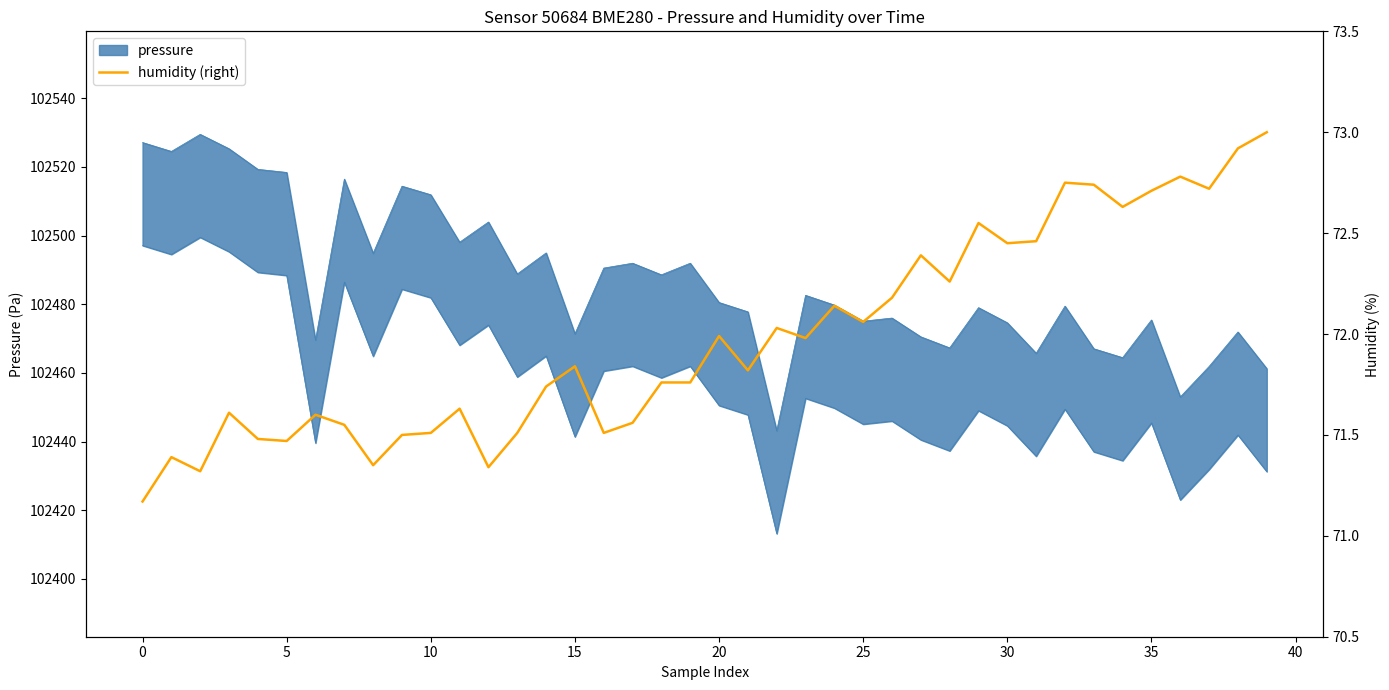

Is it true that the value at 17 is 71.6?

True